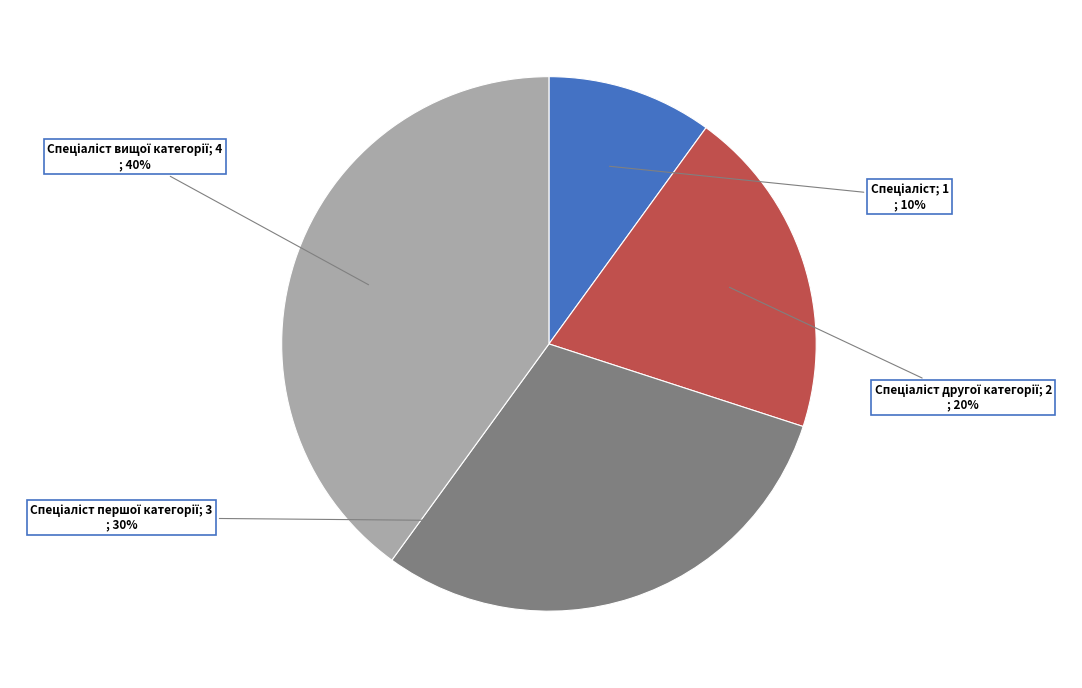

To the nearest percent, what is the average slice percentage?

25%